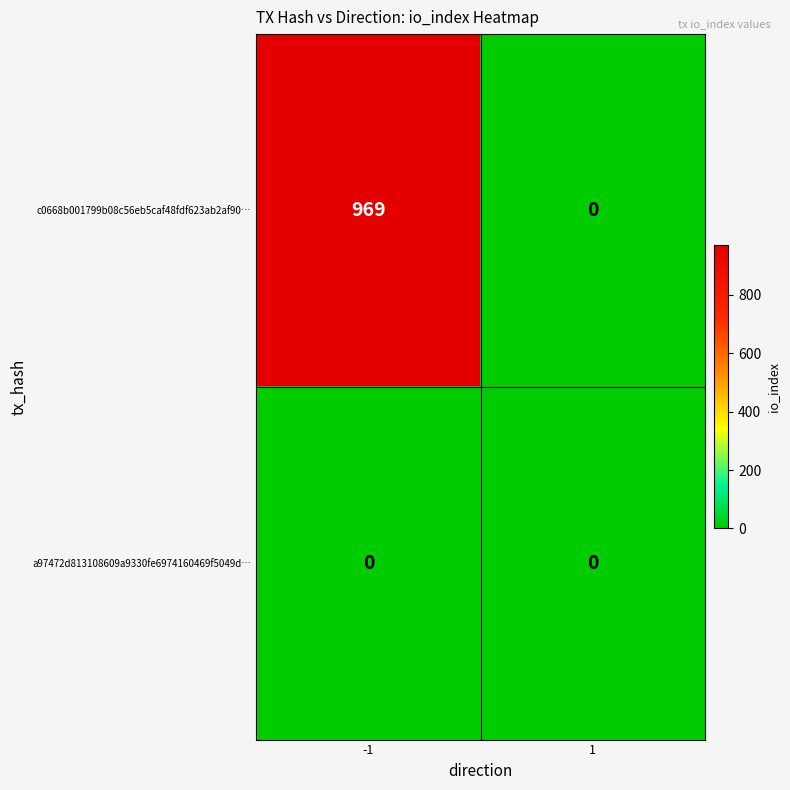

Is it true that a97472d813108609a9330fe6974160469f5049d… equals 0 at -1?

True